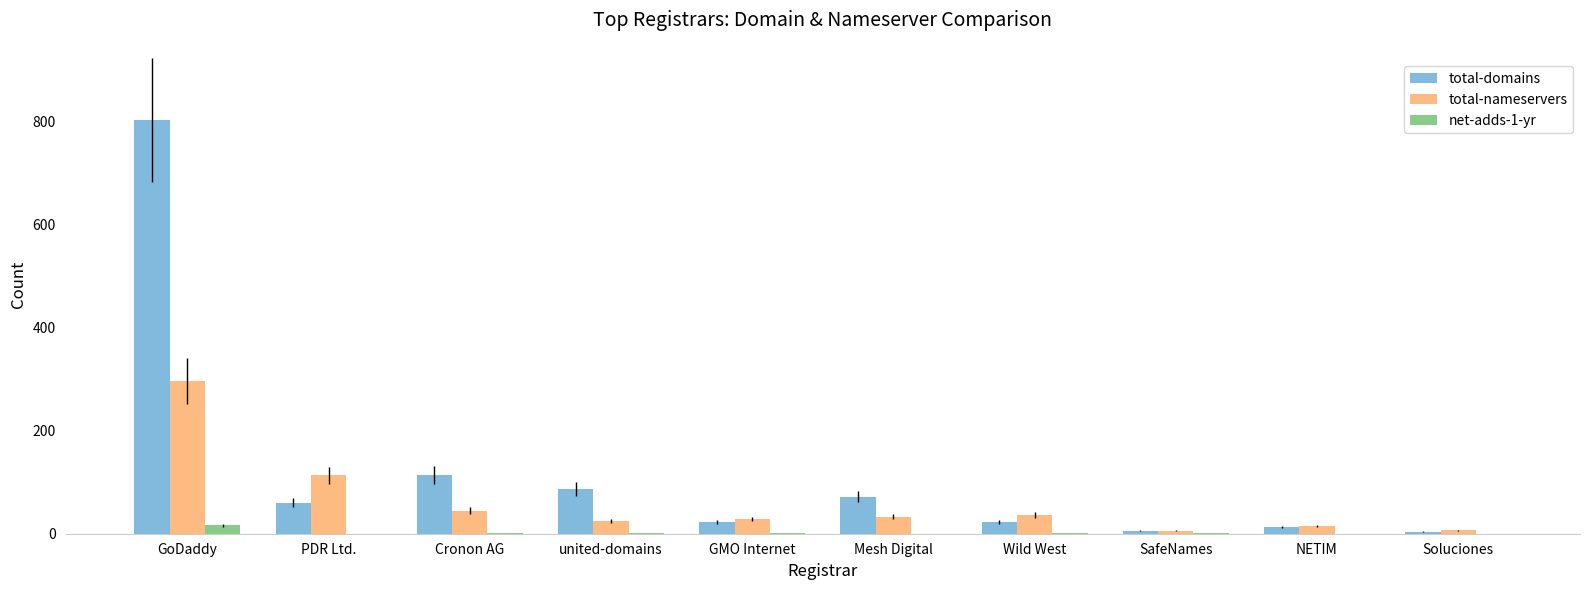

What is the difference between the net-adds-1-yr values at united-domains and NETIM?

2